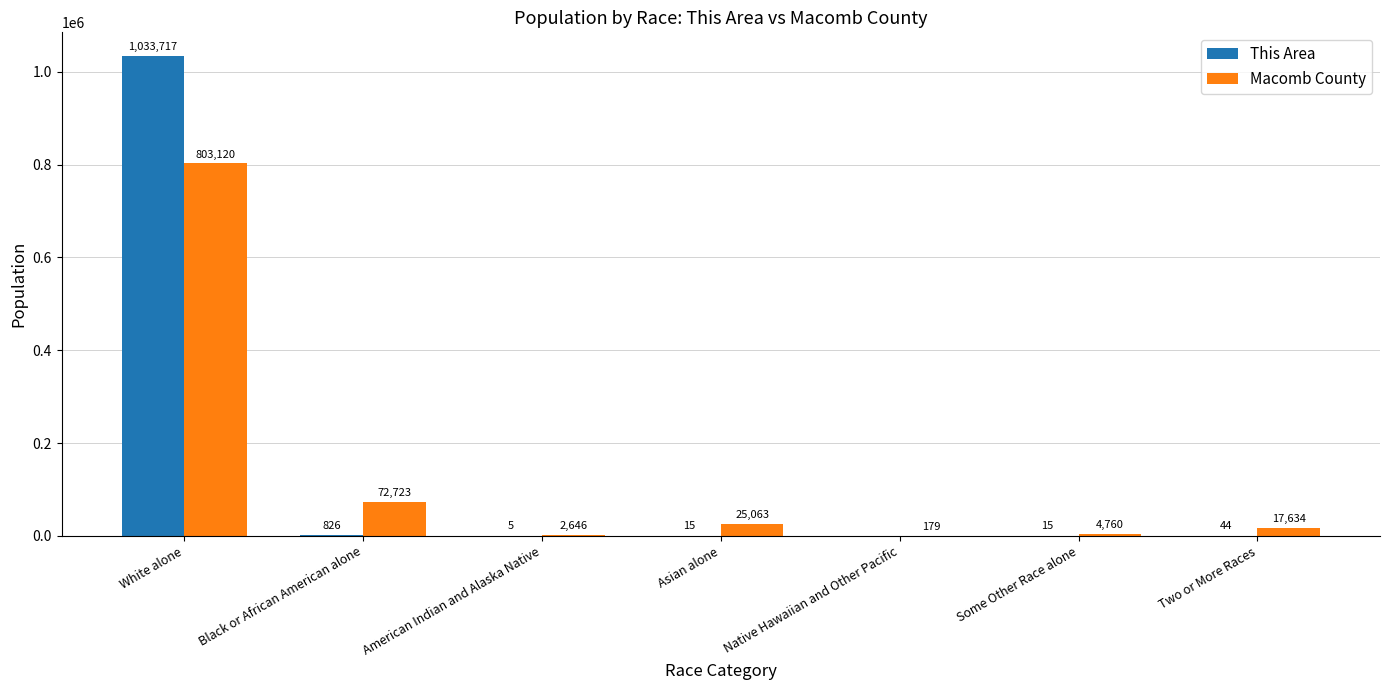

Which series has the largest total across all categories?

This Area